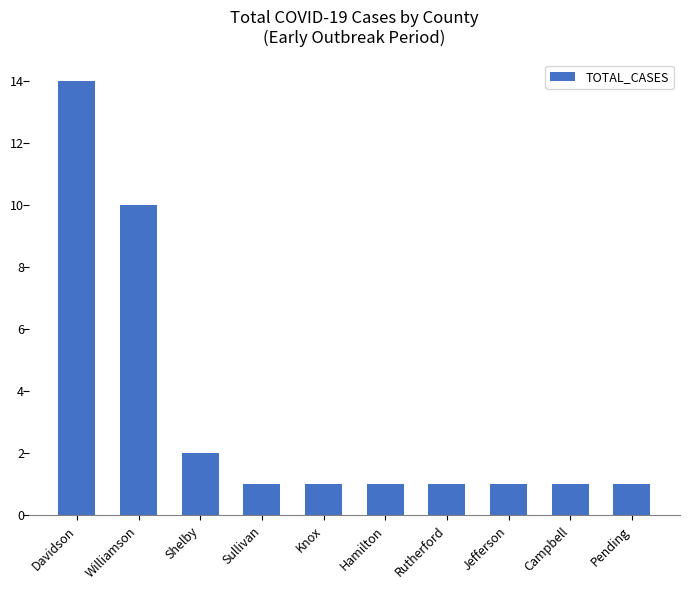

What position from the right is Knox?

6